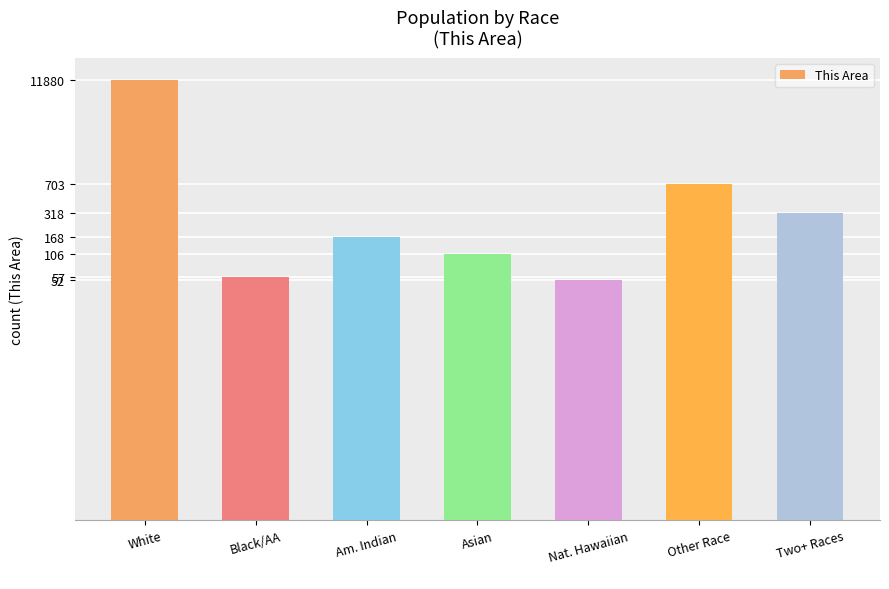

Does the chart contain stacked bars?

No